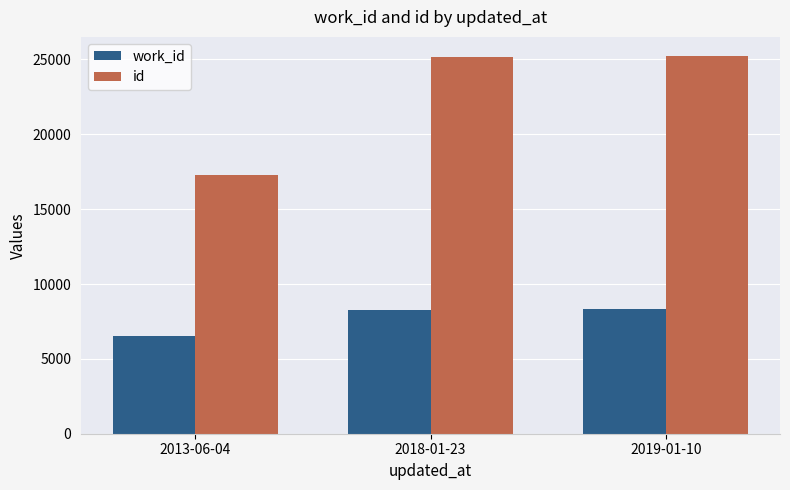

Is the value of work_id at 2019-01-10 greater than the value of id at 2019-01-10?

No